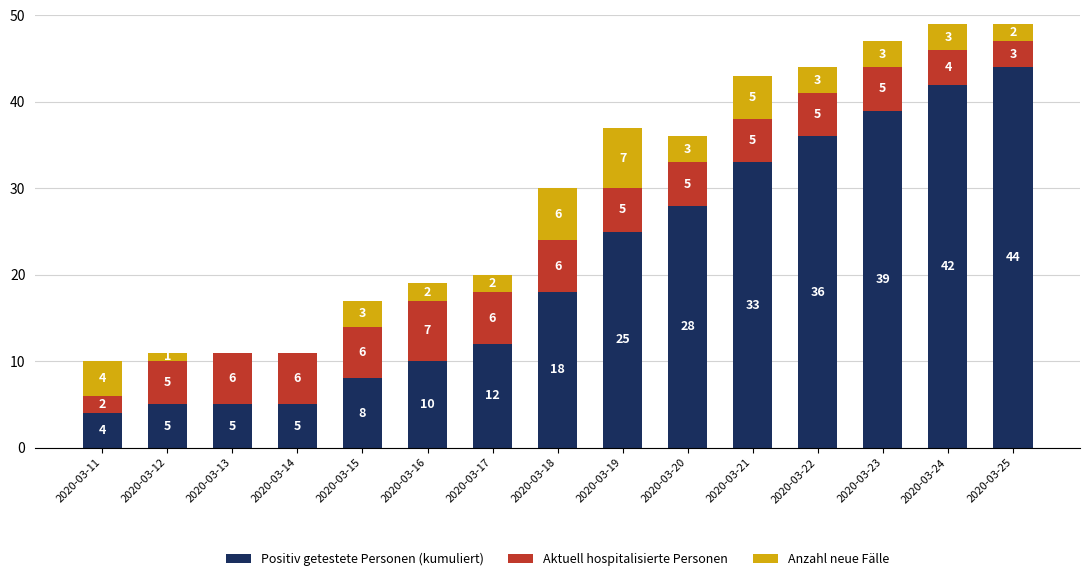

Read the Positiv getestete Personen (kumuliert) value at 2020-03-14, to the nearest 5.

5